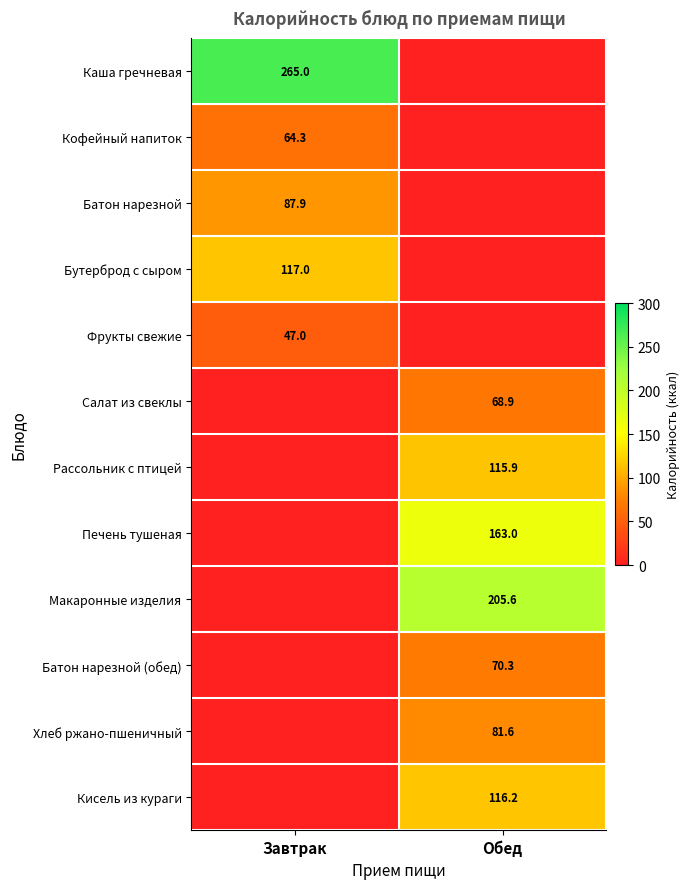

The Бутерброд с сыром series shows 117.0 at Завтрак. True or false?

True